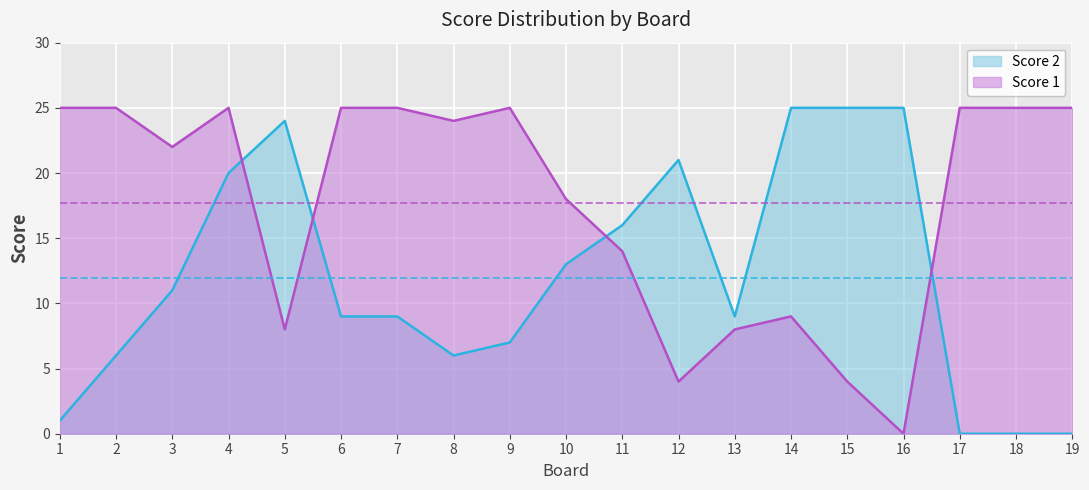

Which series has the largest total across all categories?

Score 1